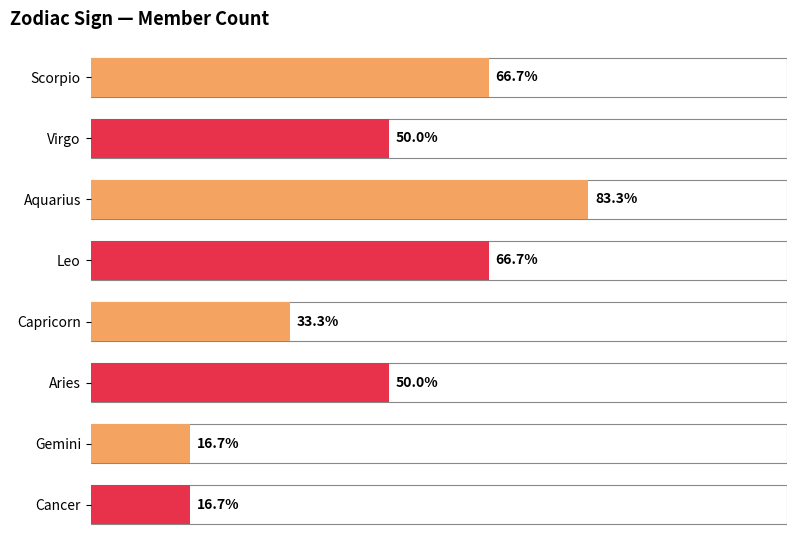

Reading right to left, what are all the values shown in this chart?

Cancer=1	Gemini=1	Aries=3	Capricorn=2	Leo=4	Aquarius=5	Virgo=3	Scorpio=4